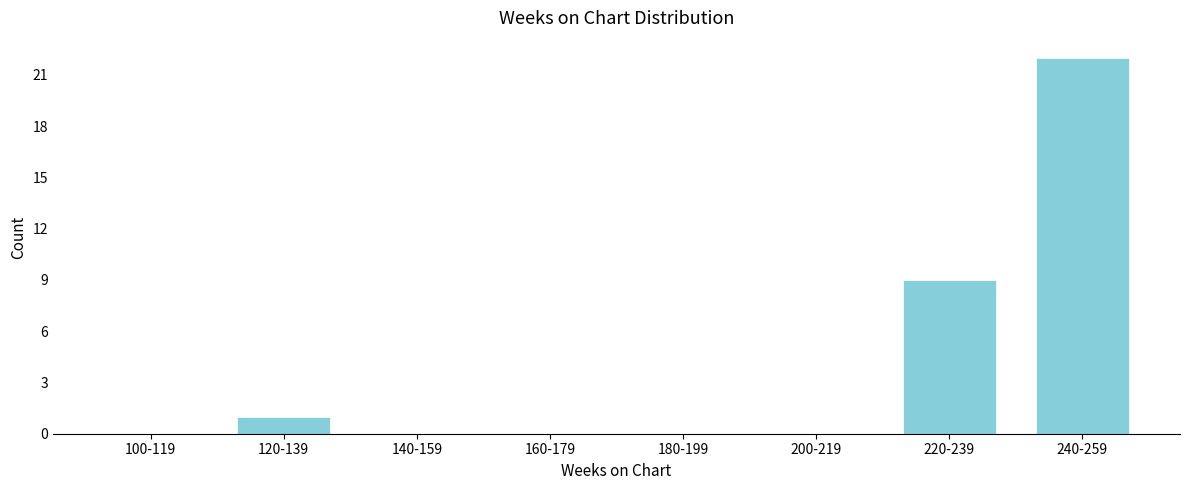

Reading left to right, what are all the values shown in this chart?

100-119=0	120-139=1	140-159=0	160-179=0	180-199=0	200-219=0	220-239=9	240-259=22